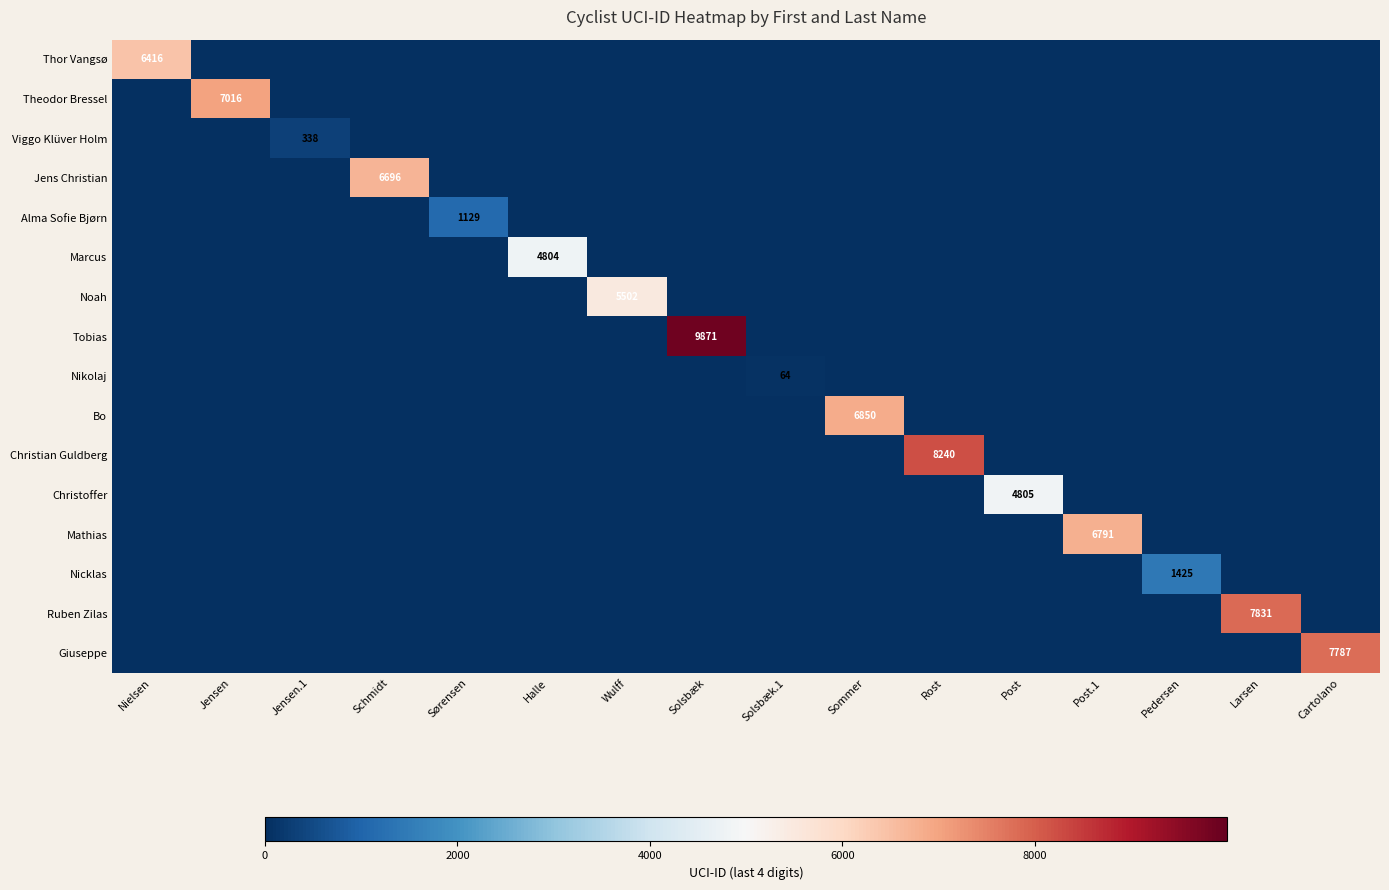

True or false: Marcus has a value of 0 at Jensen.1.

True